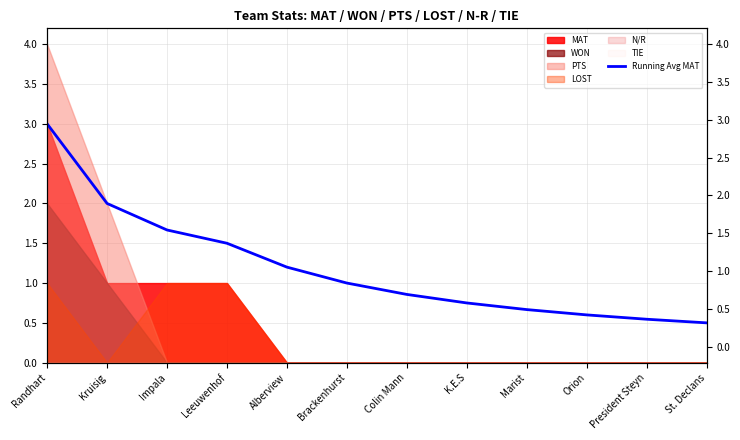

Does the chart display data point markers on the line(s)?

No